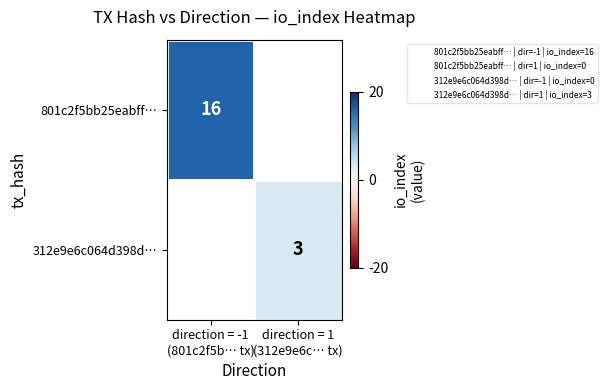

How many data points does each series have?

2